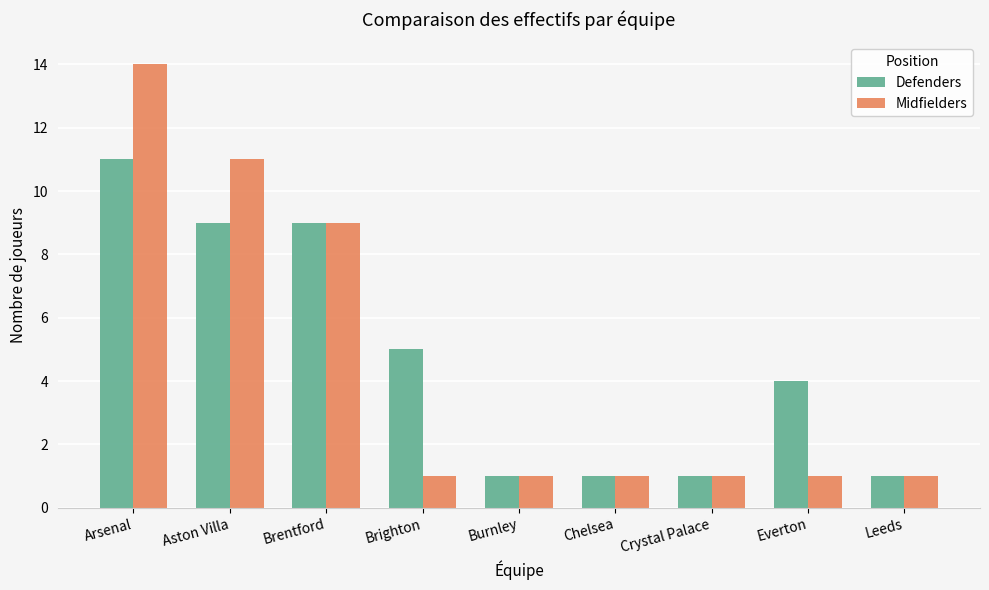

What is the label of the 9th bar from the right?

Arsenal